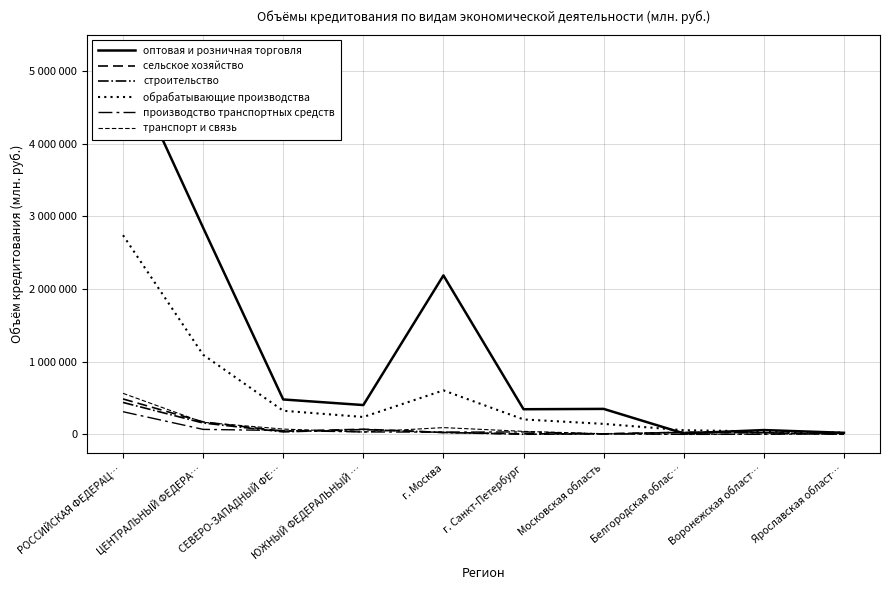

What is the label of the 4th point from the left?

ЮЖНЫЙ ФЕДЕРАЛЬНЫЙ …